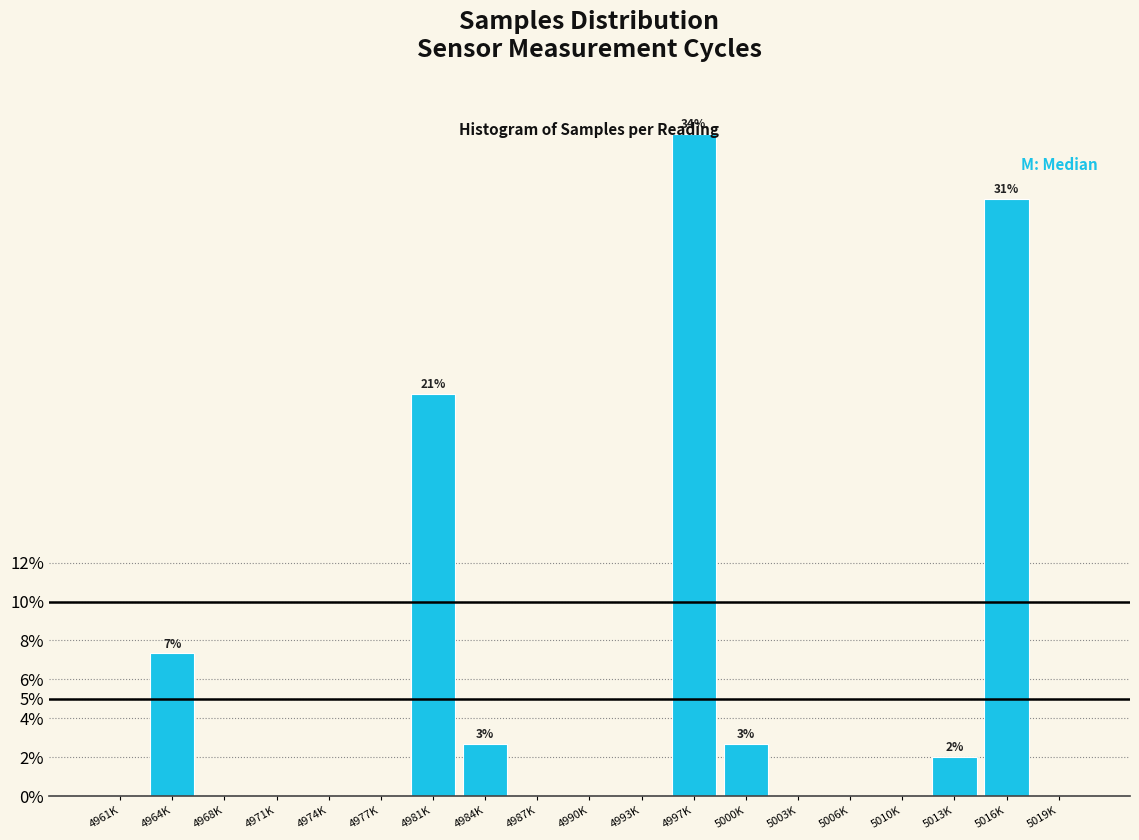

What is the maximum value shown in the chart?

34.0